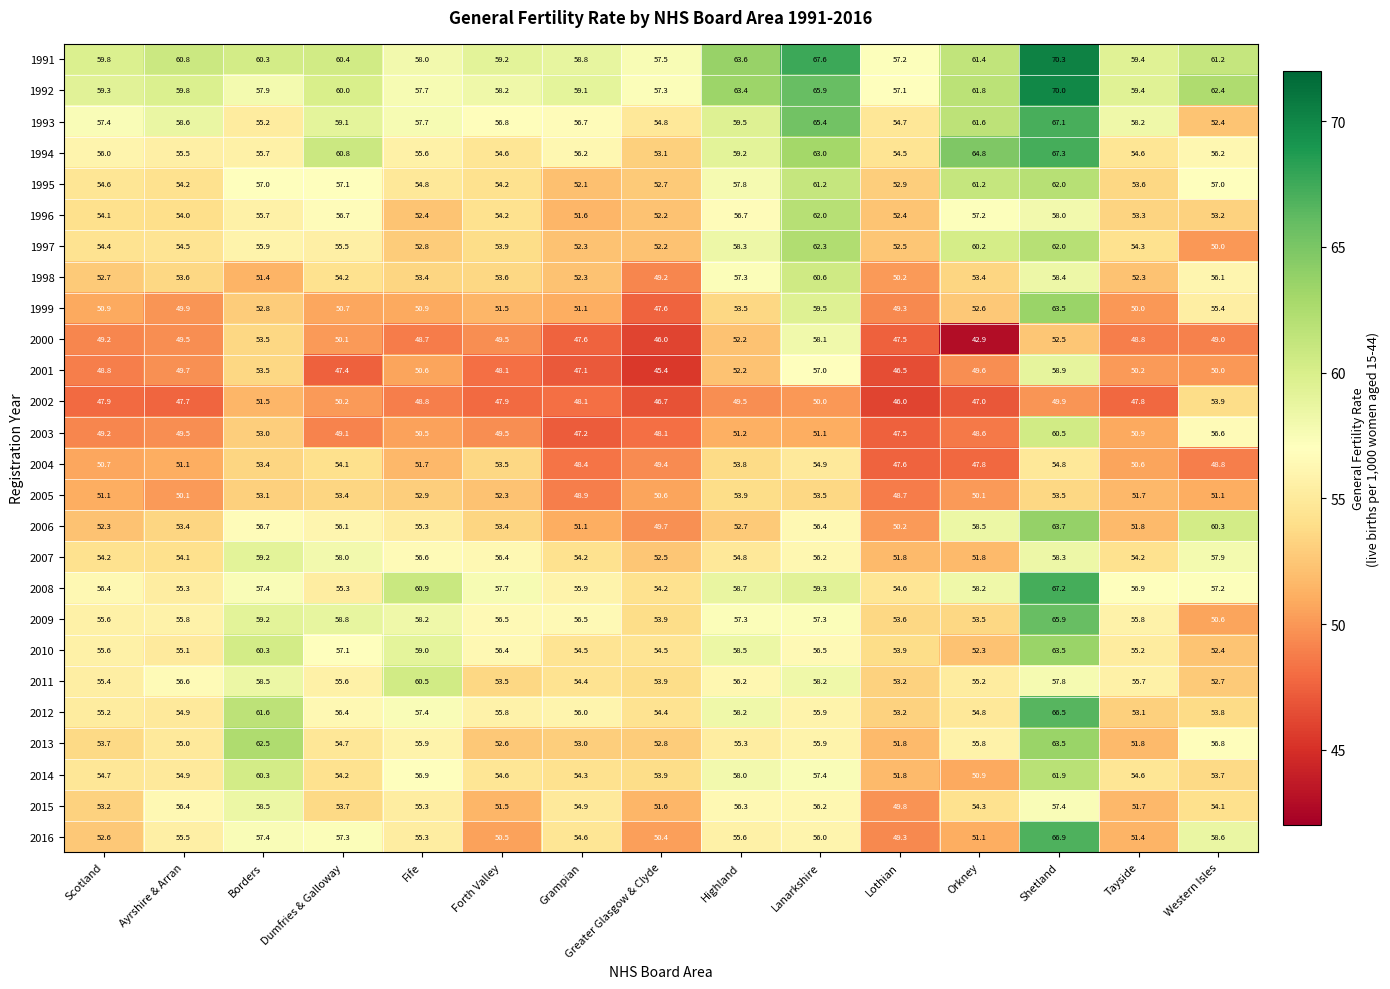

At which category does the chart reach its peak across all series?

Shetland